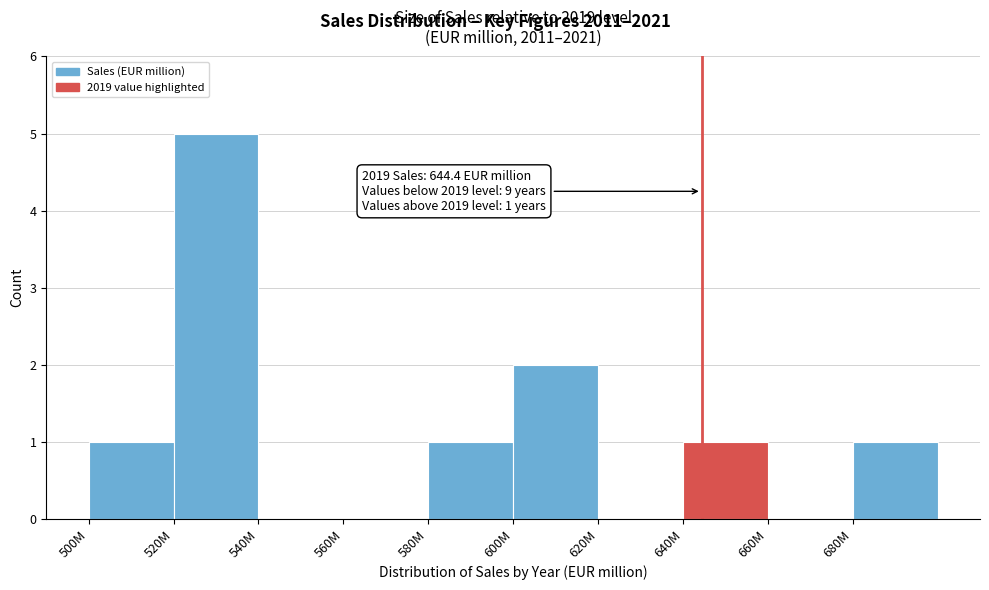

Reading right to left, what are all the values shown in this chart?

680M=1	660M=0	640M=1	620M=0	600M=2	580M=1	560M=0	540M=0	520M=5	500M=1